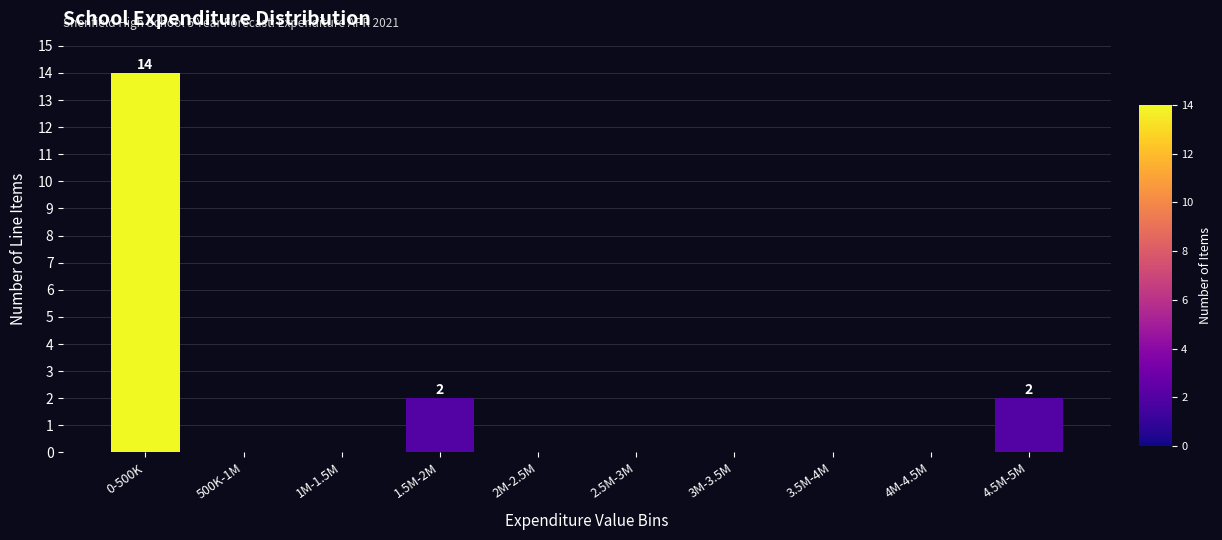

Reading left to right, list all the values displayed in this chart.

0-500K=14	500K-1M=0	1M-1.5M=0	1.5M-2M=2	2M-2.5M=0	2.5M-3M=0	3M-3.5M=0	3.5M-4M=0	4M-4.5M=0	4.5M-5M=2